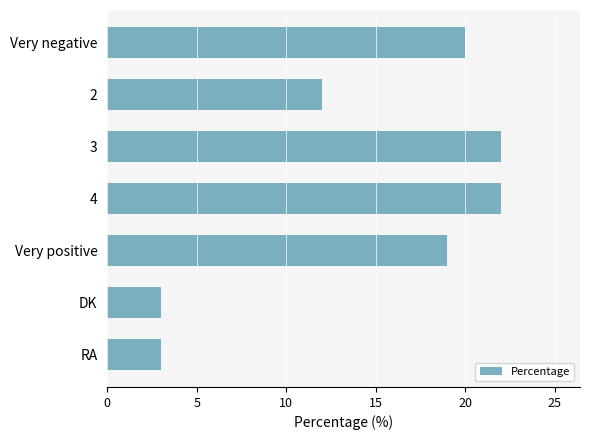

What is the label of the 3rd bar from the bottom?

Very positive